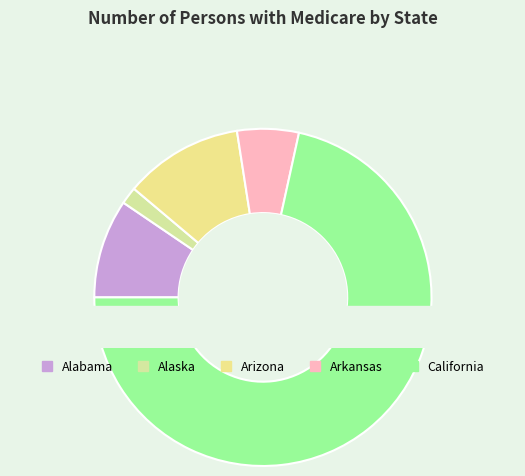

Approximately how many times larger is the value at Arkansas compared to Arizona?

0.5